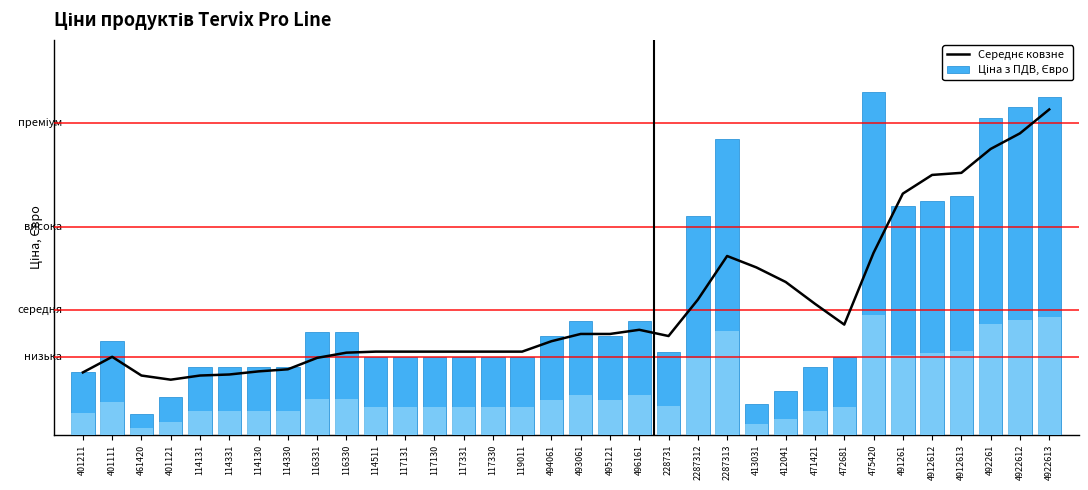

Which category has the highest value in the Ціна з ПДВ, Євро series?

475420